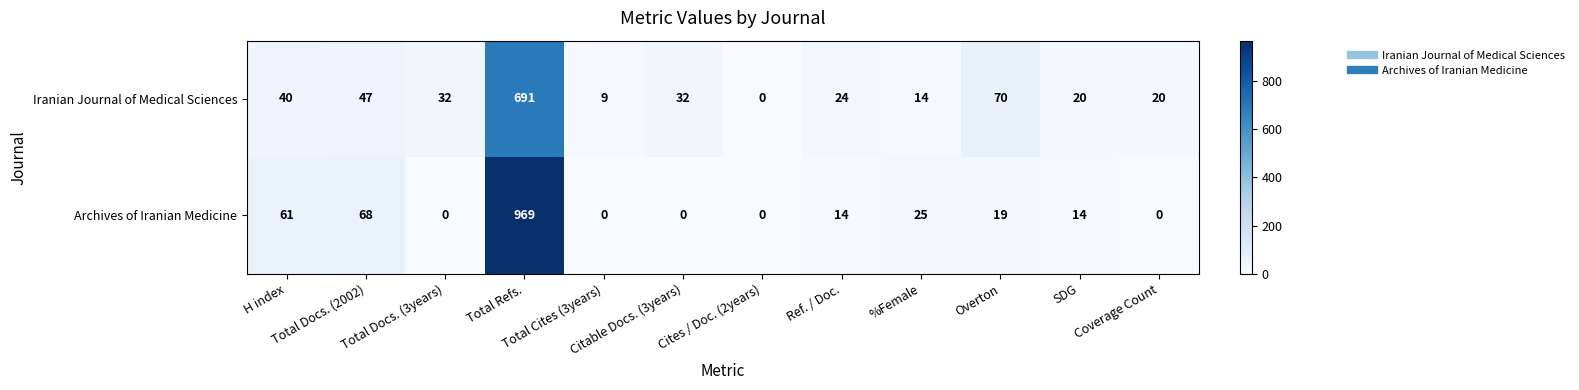

Which series has the largest total across all categories?

Archives of Iranian Medicine